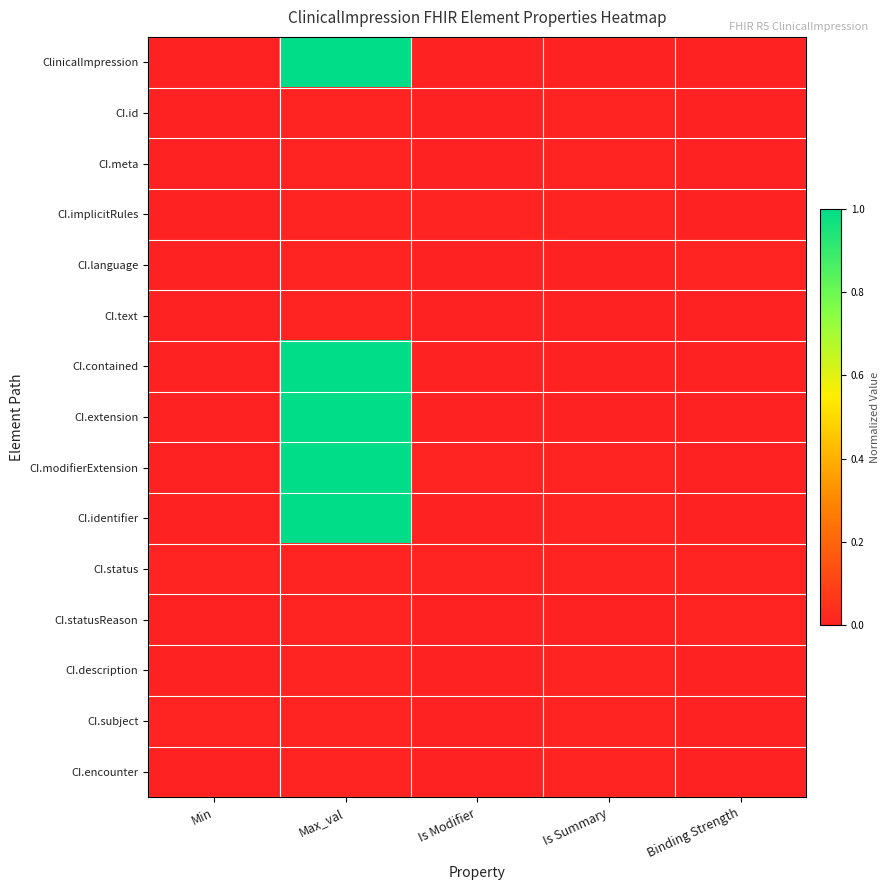

Reading left to right, list all the values displayed in this chart.

ClinicalImpression: Min=0.0	Max_val=1.0	Is Modifier=0.0	Is Summary=0.0	Binding Strength=0.0
CI.id: Min=0.0	Max_val=0.0	Is Modifier=0.0	Is Summary=0.0	Binding Strength=0.0
CI.meta: Min=0.0	Max_val=0.0	Is Modifier=0.0	Is Summary=0.0	Binding Strength=0.0
CI.implicitRules: Min=0.0	Max_val=0.0	Is Modifier=0.0	Is Summary=0.0	Binding Strength=0.0
CI.language: Min=0.0	Max_val=0.0	Is Modifier=0.0	Is Summary=0.0	Binding Strength=0.0
CI.text: Min=0.0	Max_val=0.0	Is Modifier=0.0	Is Summary=0.0	Binding Strength=0.0
CI.contained: Min=0.0	Max_val=1.0	Is Modifier=0.0	Is Summary=0.0	Binding Strength=0.0
CI.extension: Min=0.0	Max_val=1.0	Is Modifier=0.0	Is Summary=0.0	Binding Strength=0.0
CI.modifierExtension: Min=0.0	Max_val=1.0	Is Modifier=0.0	Is Summary=0.0	Binding Strength=0.0
CI.identifier: Min=0.0	Max_val=1.0	Is Modifier=0.0	Is Summary=0.0	Binding Strength=0.0
CI.status: Min=0.0	Max_val=0.0	Is Modifier=0.0	Is Summary=0.0	Binding Strength=0.0
CI.statusReason: Min=0.0	Max_val=0.0	Is Modifier=0.0	Is Summary=0.0	Binding Strength=0.0
CI.description: Min=0.0	Max_val=0.0	Is Modifier=0.0	Is Summary=0.0	Binding Strength=0.0
CI.subject: Min=0.0	Max_val=0.0	Is Modifier=0.0	Is Summary=0.0	Binding Strength=0.0
CI.encounter: Min=0.0	Max_val=0.0	Is Modifier=0.0	Is Summary=0.0	Binding Strength=0.0